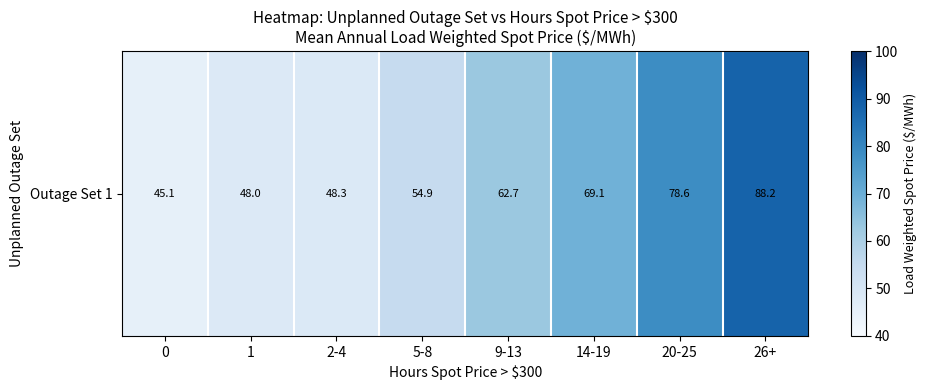

Rank the categories by value from highest to lowest.

26+, 20-25, 14-19, 9-13, 5-8, 2-4, 1, 0